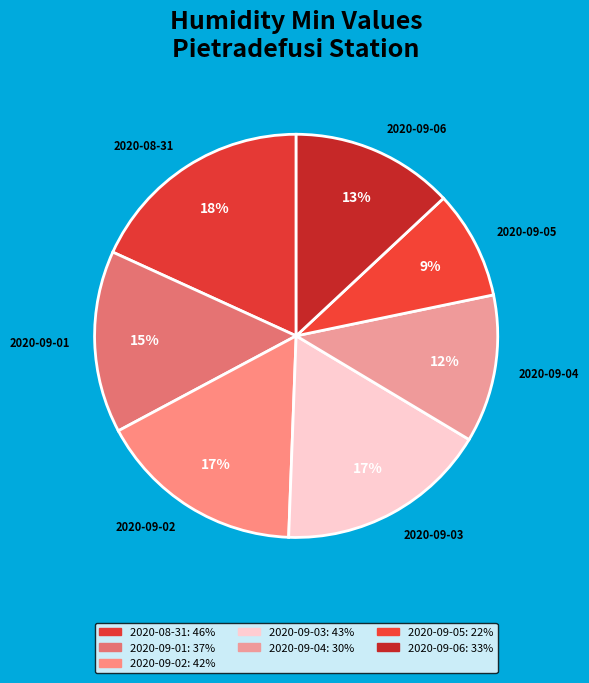

Count the number of slices in the pie.

7